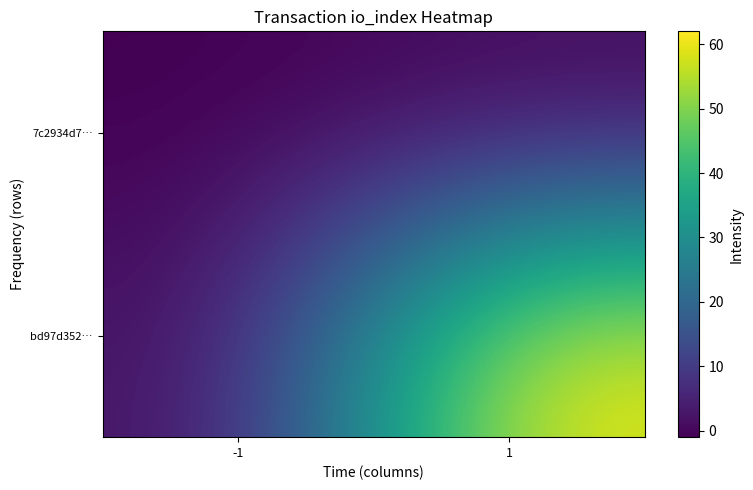

Rank the series by their maximum value, from lowest to highest.

7c2934d7…, bd97d352…